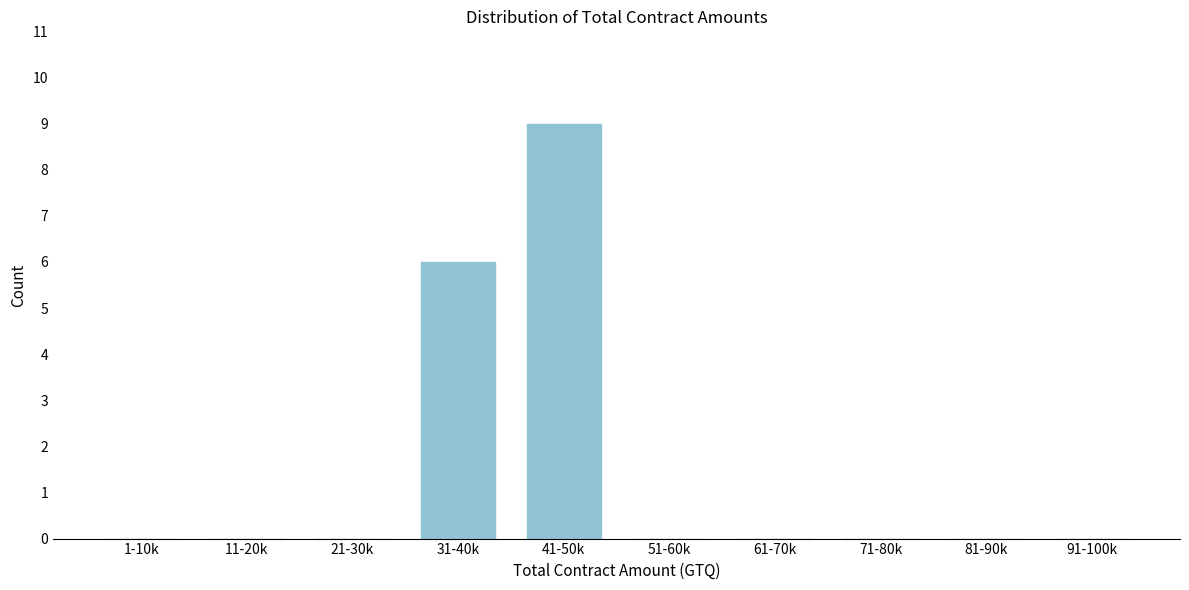

Reading left to right, what are all the values shown in this chart?

1-10k=0	11-20k=0	21-30k=0	31-40k=6	41-50k=9	51-60k=0	61-70k=0	71-80k=0	81-90k=0	91-100k=0